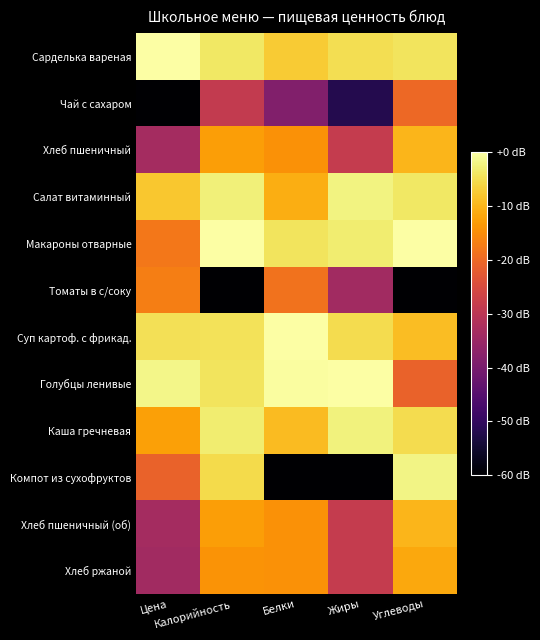

What is the difference between the highest and lowest values at Калорийность?

60.0